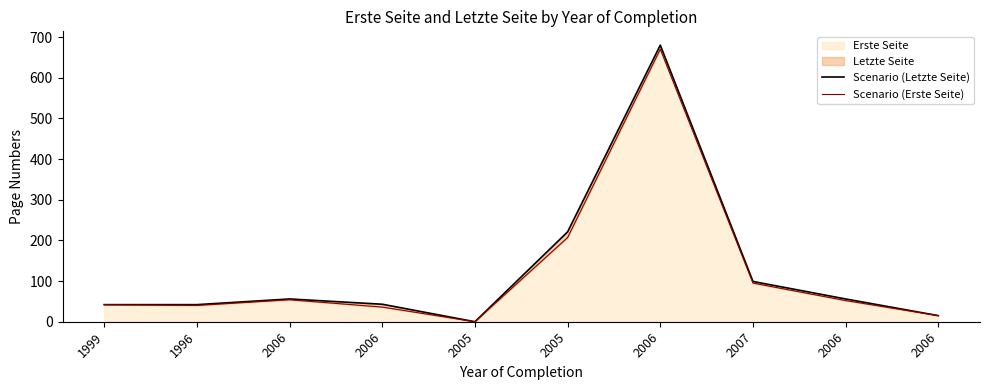

What is the average value of the Scenario (Erste Seite) series?

121